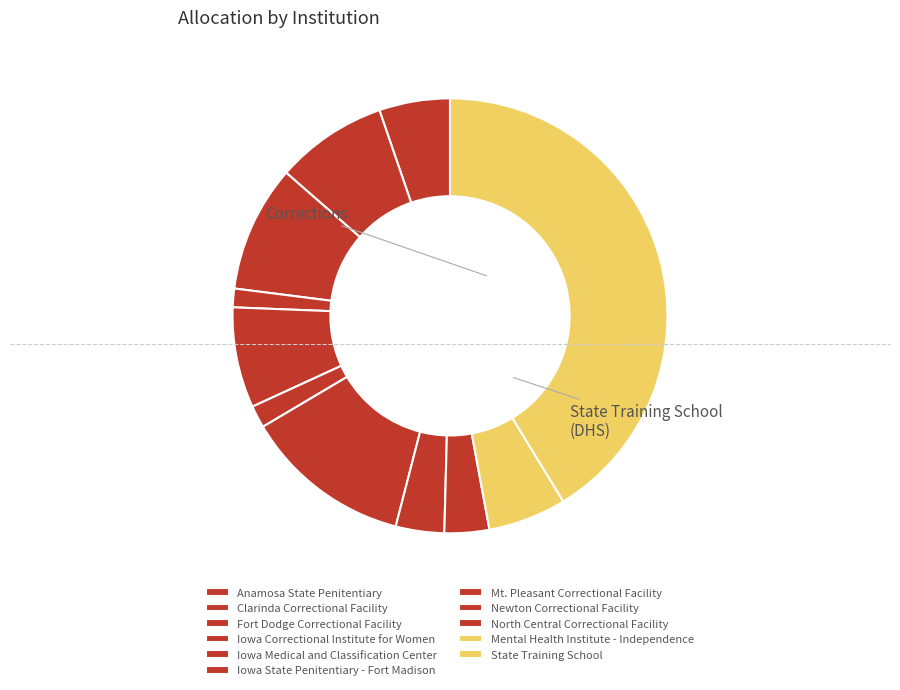

Is there any slice that represents more than half of the pie?

No